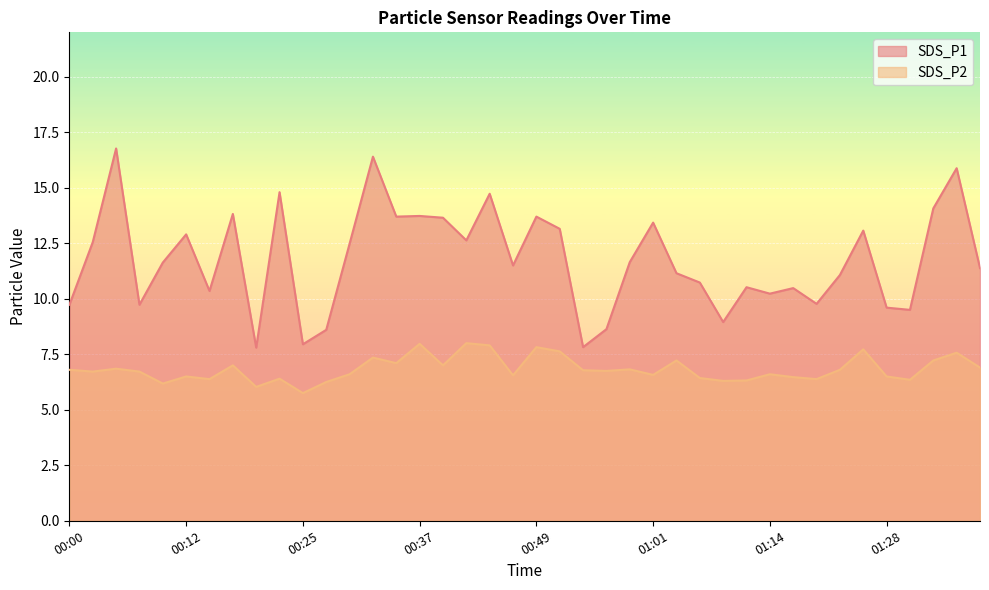

What are all the series names shown in the legend?

SDS_P1, SDS_P2